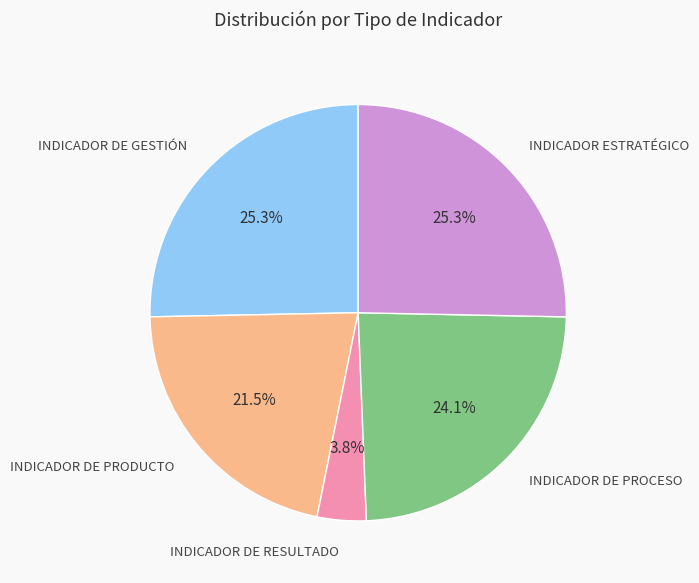

Which slice is the smallest?

INDICADOR DE RESULTADO